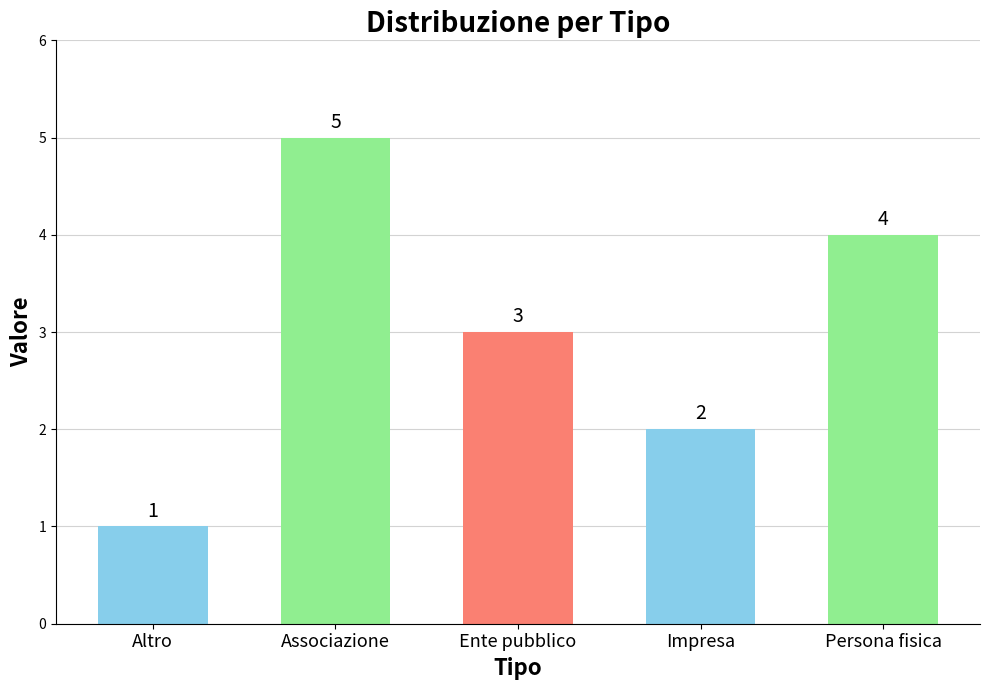

What is the change in value from Altro to Ente pubblico?

+2